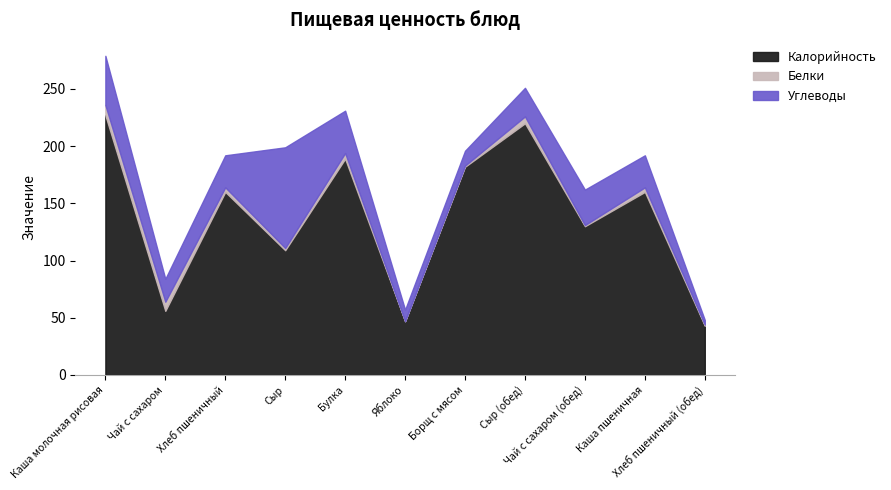

At which category is the sum across all series the highest?

Каша молочная рисовая